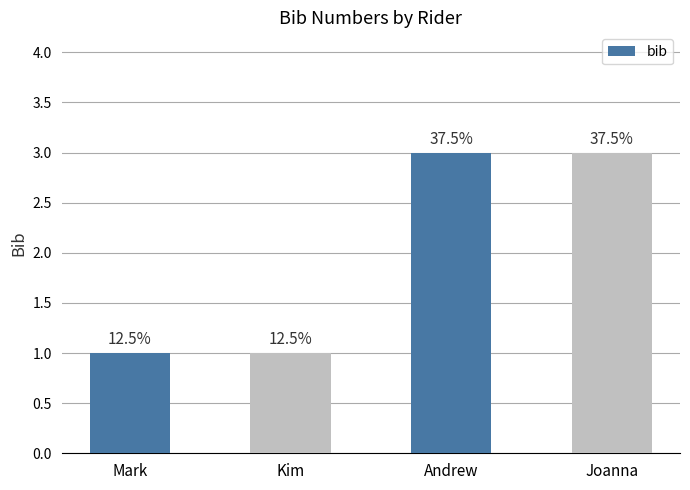

Reading right to left, transcribe all the data shown in this chart.

3	3	1	1